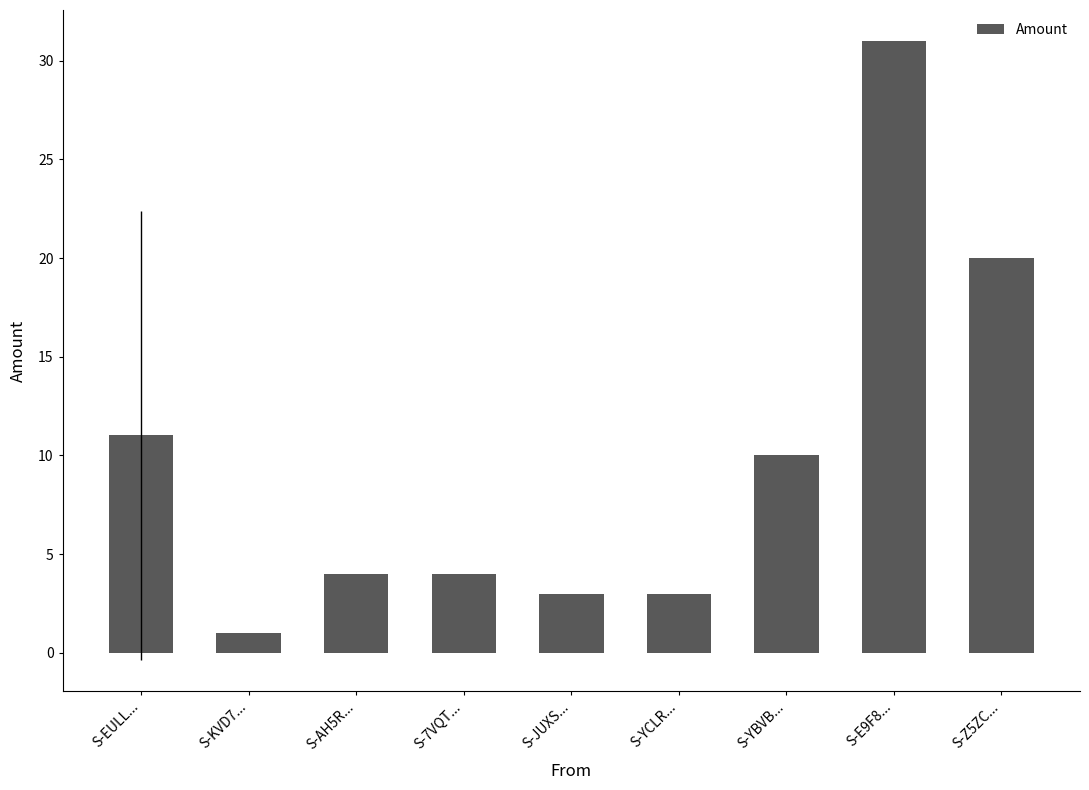

Reading right to left, extract all data points from this chart.

20.0	31.0	10.0	3.0	3.0	4.0	4.0	1.0	11.0